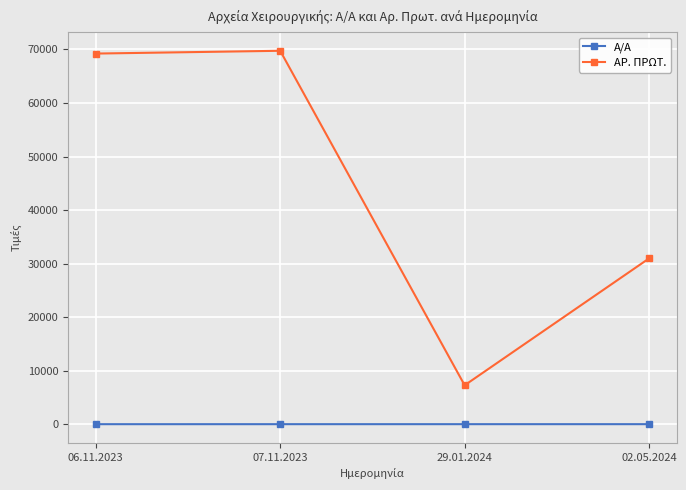

What position from the right is 29.01.2024?

2